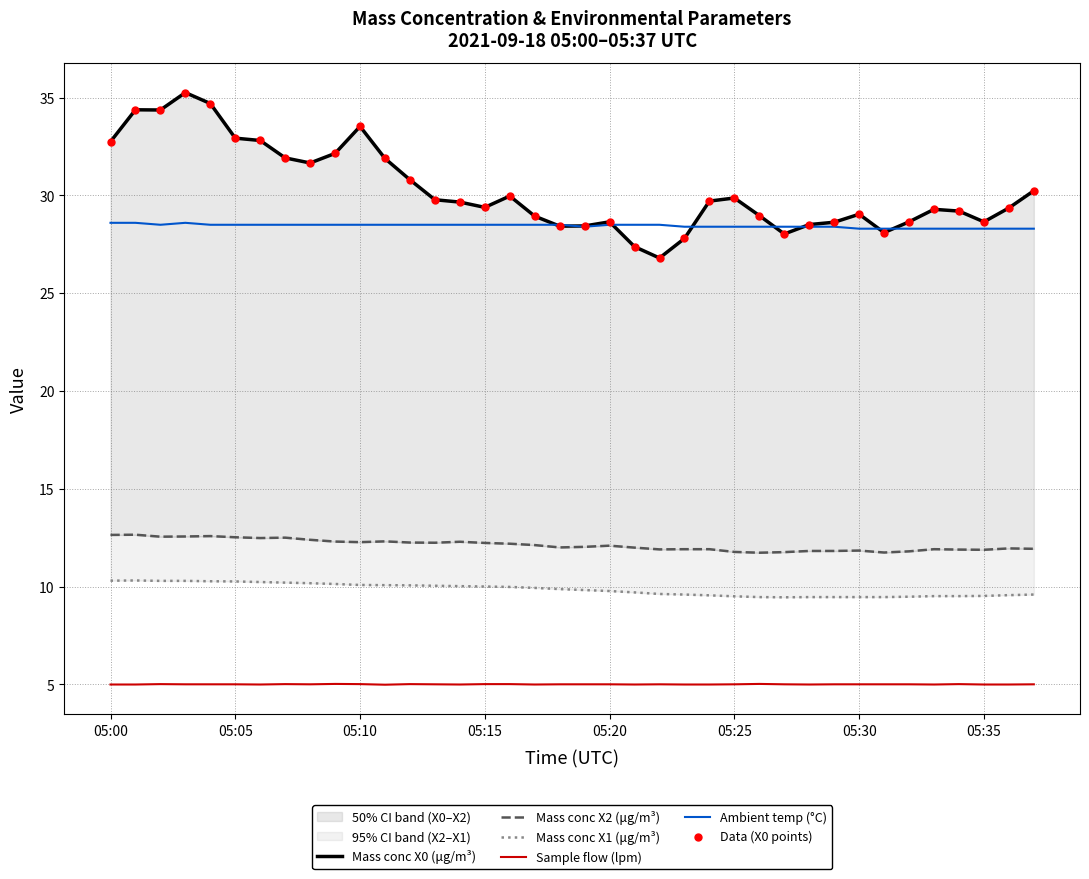

What is the total value across all series at 14?

115.1